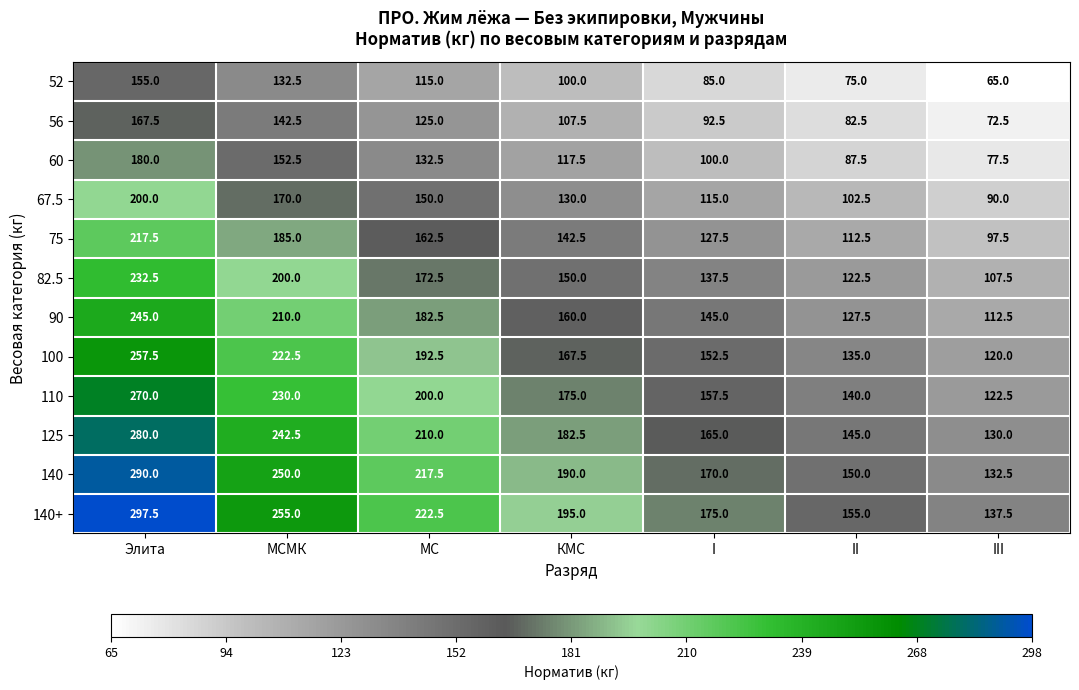

What value does the 100 series have at МС?

192.5